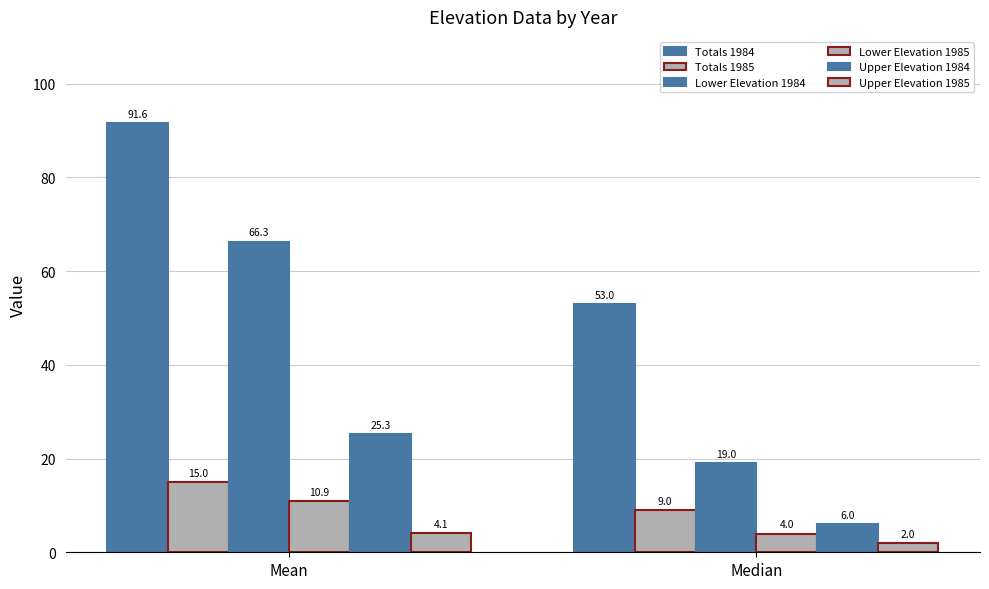

How many groups of bars are there?

2